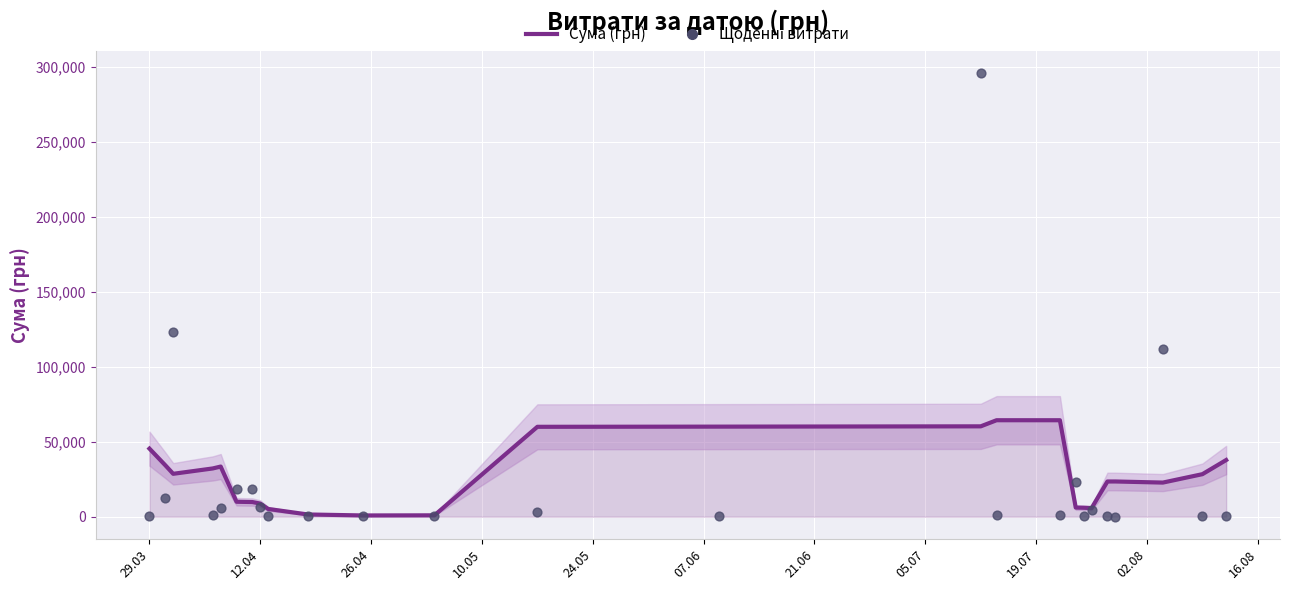

Is the value of Сума (грн) at 12.04 greater than the value of Щоденні витрати at 24.05?

Yes